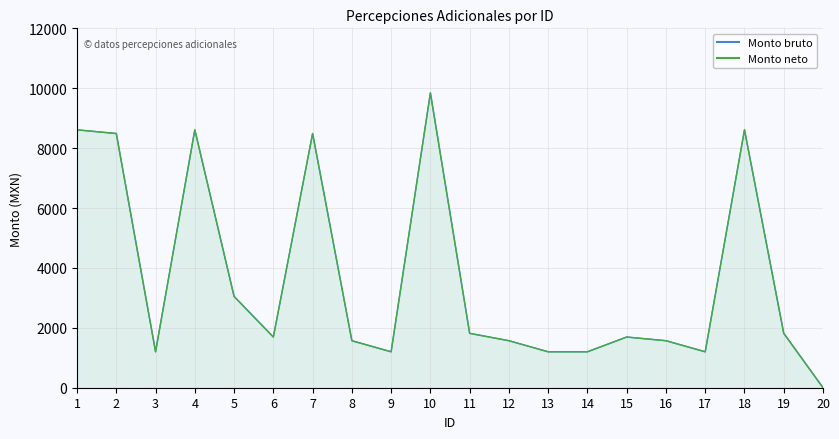

What is the highest value of the Monto neto series?

9843.2